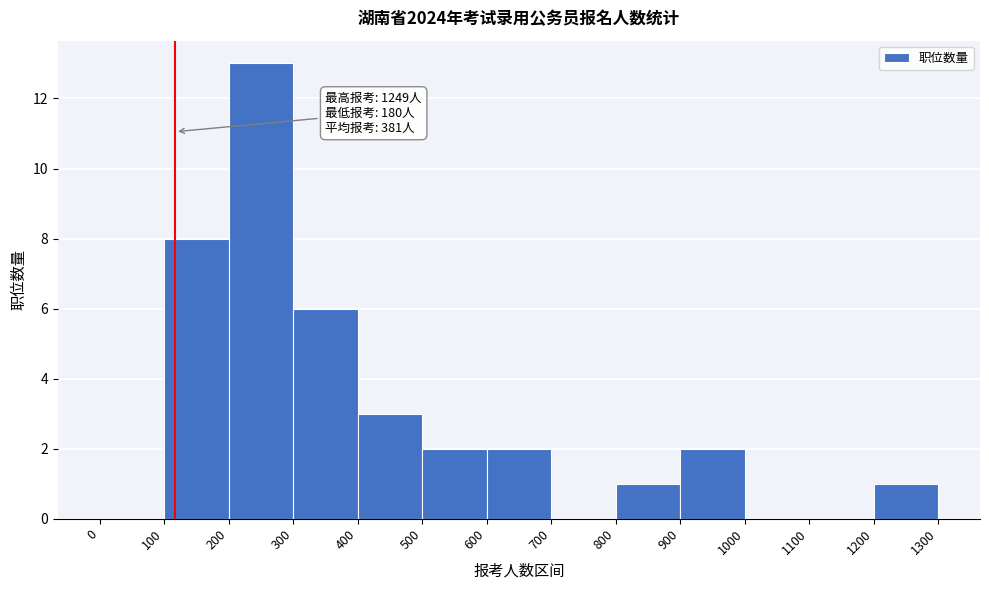

Which range on the x-axis has the tallest bar?

200 to 300